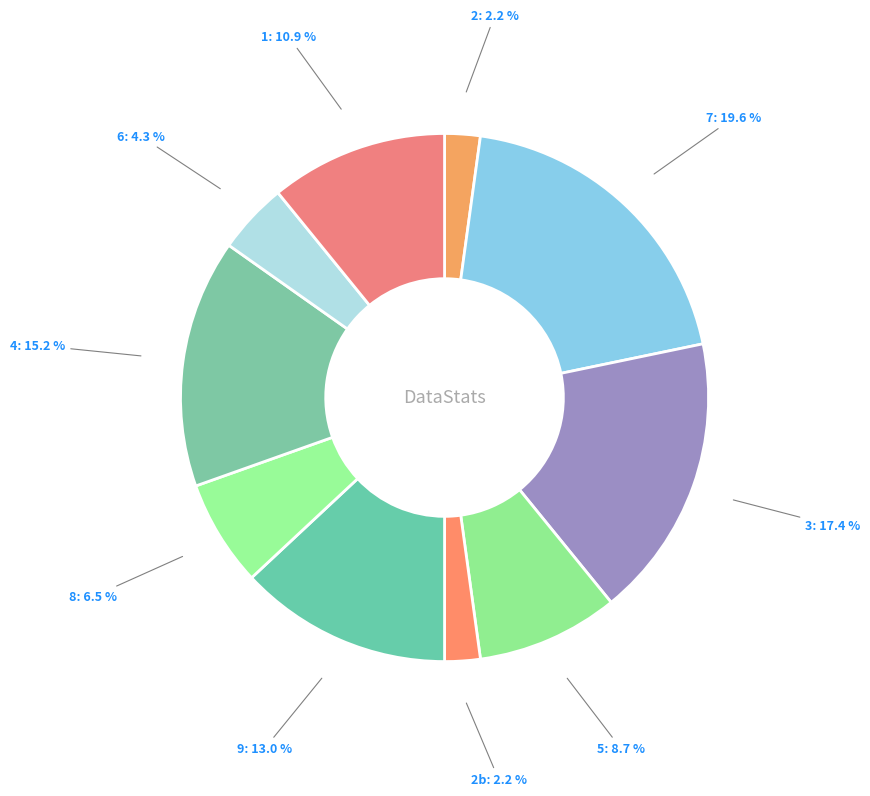

To the nearest percent, what is the combined percentage of 8 and 4?

22%